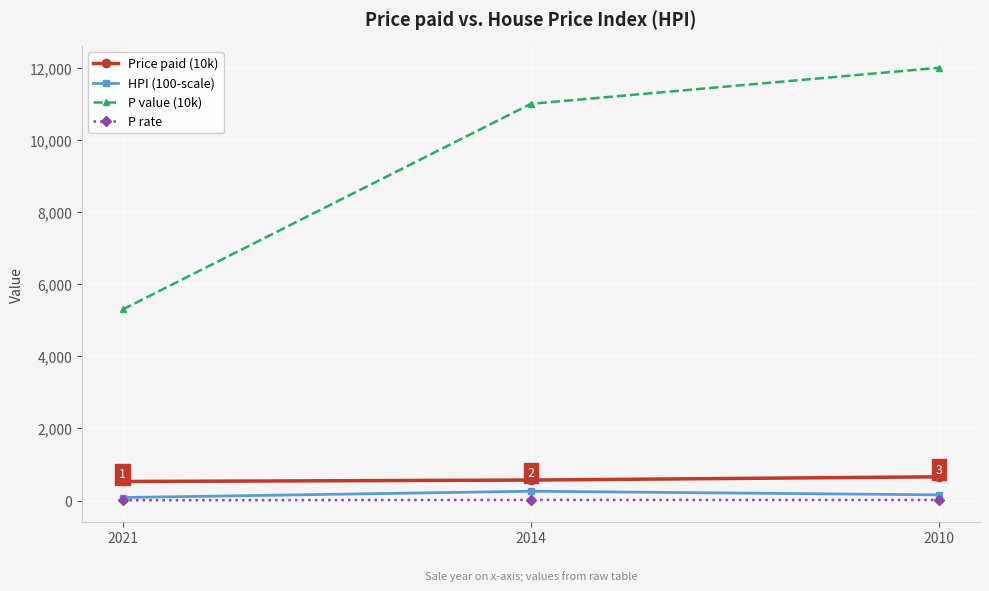

Which category has the highest value across all series?

2010